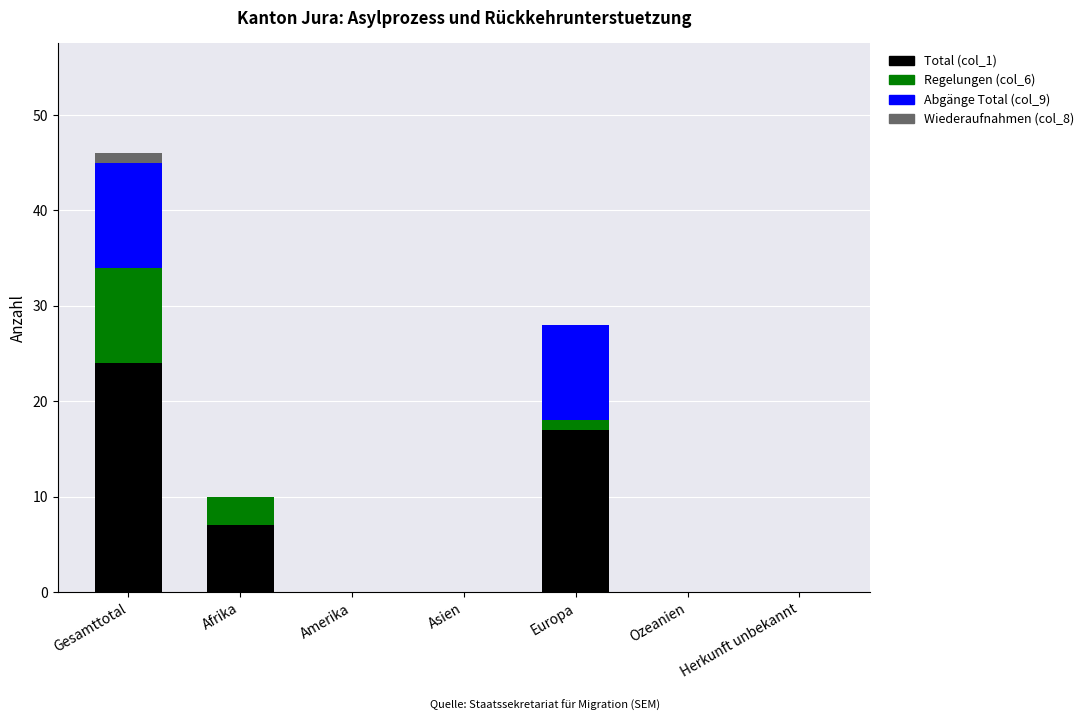

At which category is the sum across all series the highest?

Gesamttotal